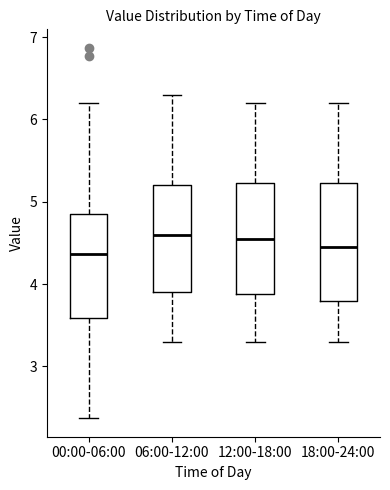

Reading left to right, read every box against the y-axis: the position of its median line, the range the box covers, and the ends of its whiskers. The values are not printed on the chart, so give them approximately, as read against the axis.

00:00-06:00: median 4.4, box 3.6 to 4.9, whiskers 2.4 to 6.2
06:00-12:00: median 4.6, box 3.9 to 5.2, whiskers 3.3 to 6.3
12:00-18:00: median 4.6, box 3.9 to 5.2, whiskers 3.3 to 6.2
18:00-24:00: median 4.5, box 3.8 to 5.2, whiskers 3.3 to 6.2